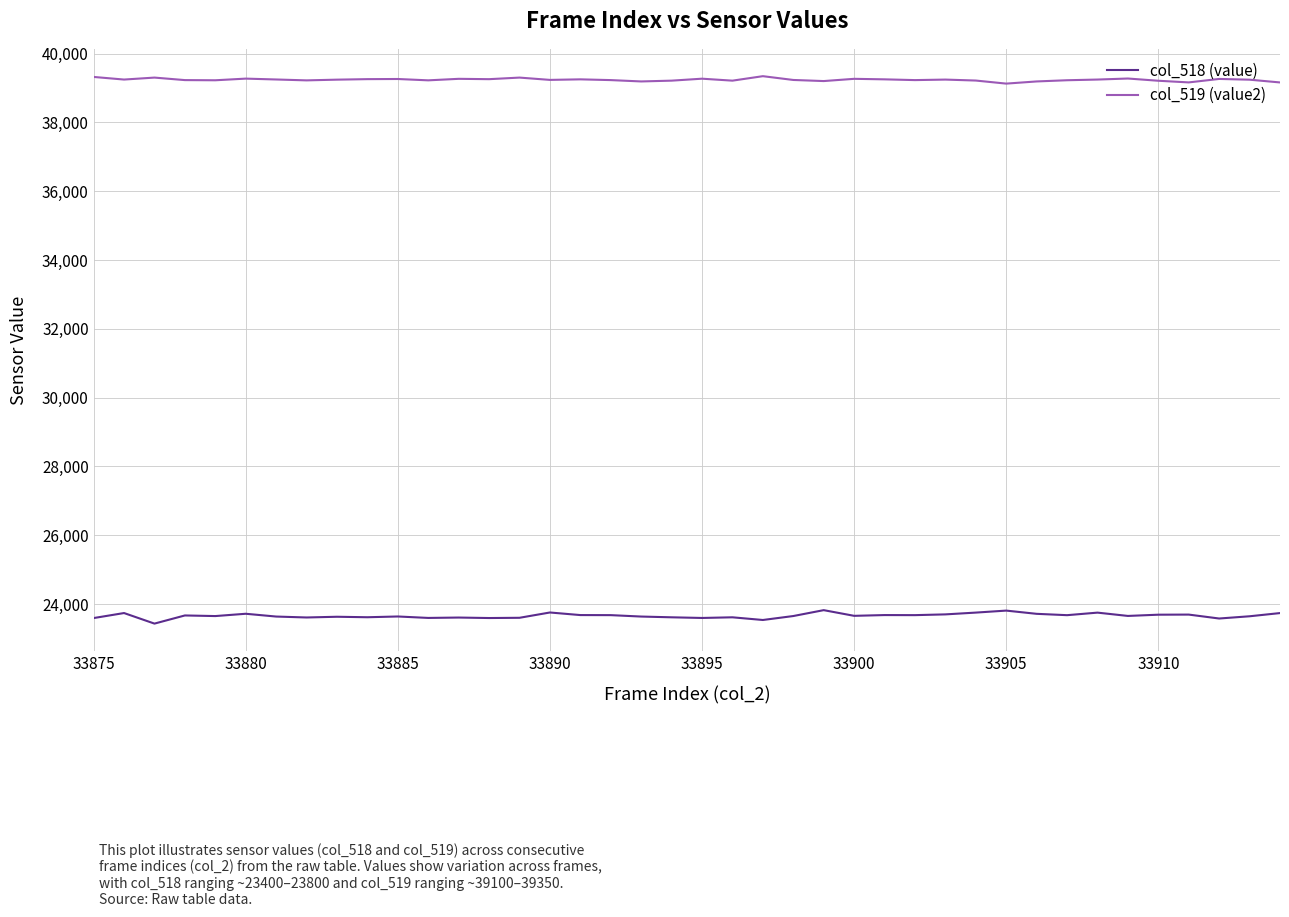

Which series has the largest total across all categories?

col_519 (value2)